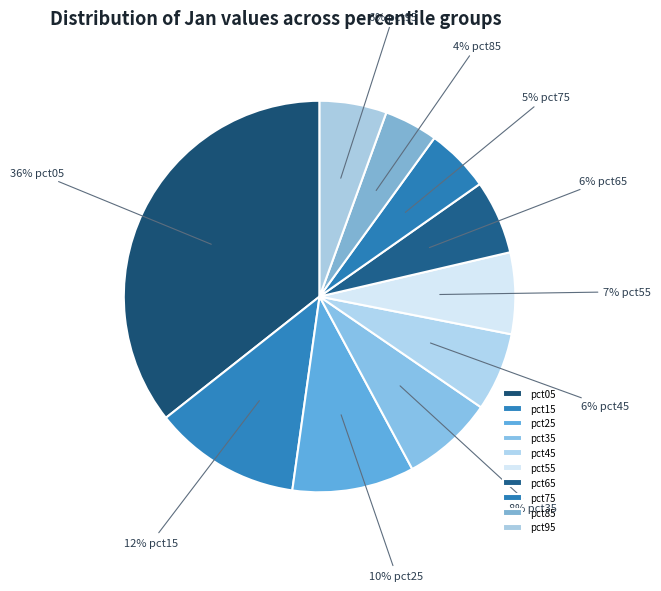

Does pct75 represent more than half of the total?

No